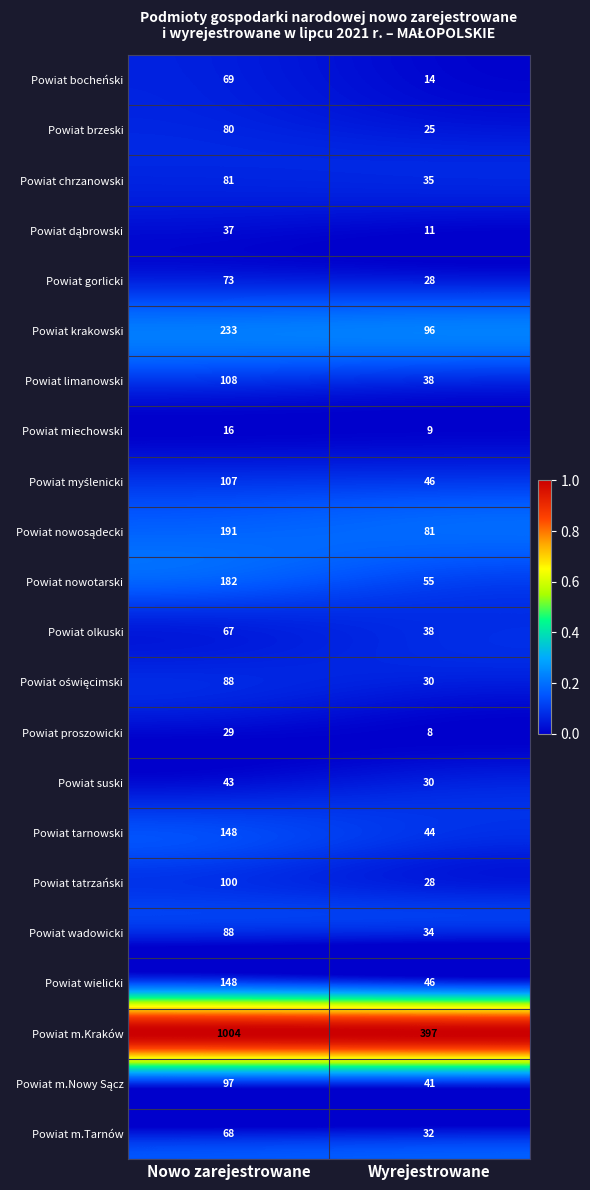

Which series changed the most between Nowo zarejestrowane and Wyrejestrowane?

Powiat m.Kraków